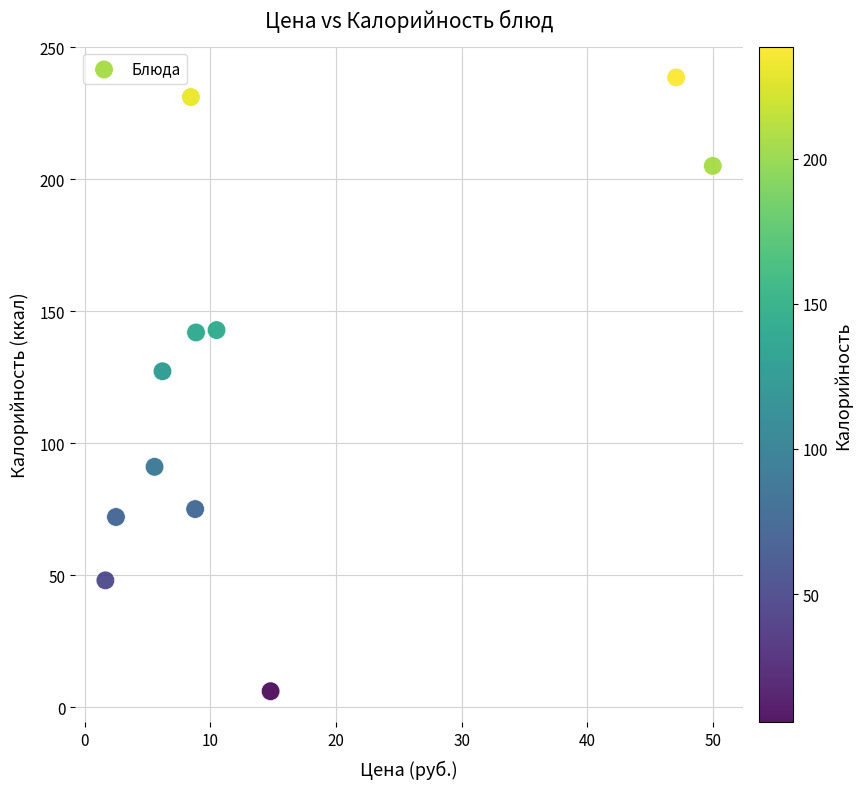

What is the range of X values (max minus min)?

48.3